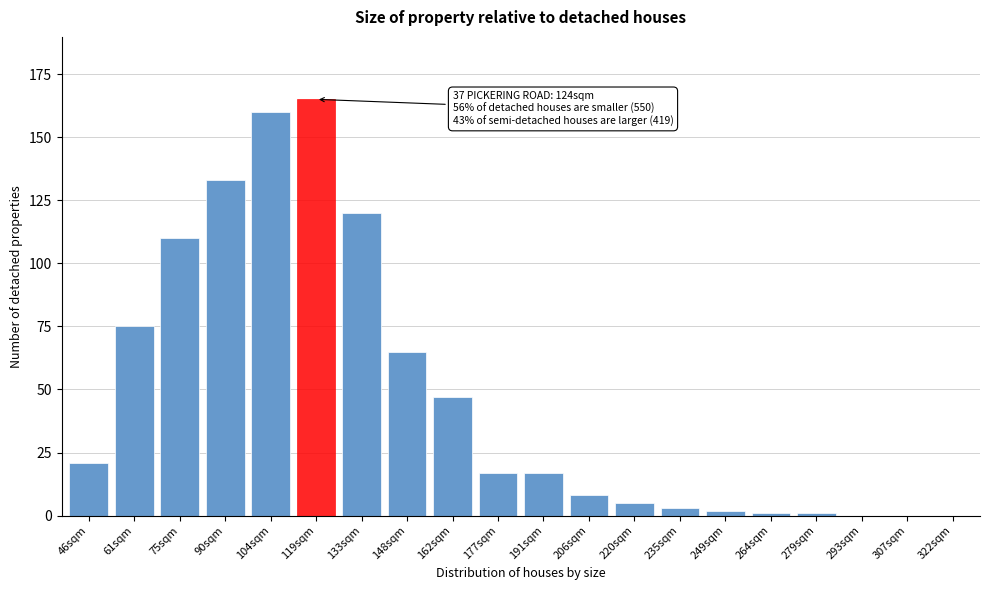

Reading right to left, list all the values displayed in this chart.

322sqm=0	307sqm=0	293sqm=0	279sqm=1	264sqm=1	249sqm=2	235sqm=3	220sqm=5	206sqm=8	191sqm=17	177sqm=17	162sqm=47	148sqm=65	133sqm=120	119sqm=165	104sqm=160	90sqm=133	75sqm=110	61sqm=75	46sqm=21